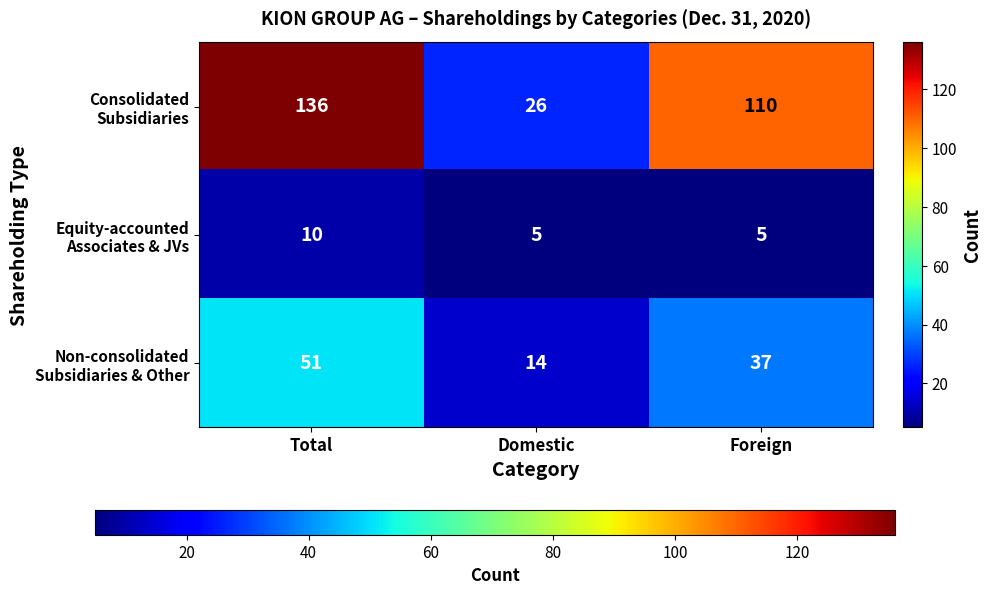

What is the minimum value shown in the chart?

5